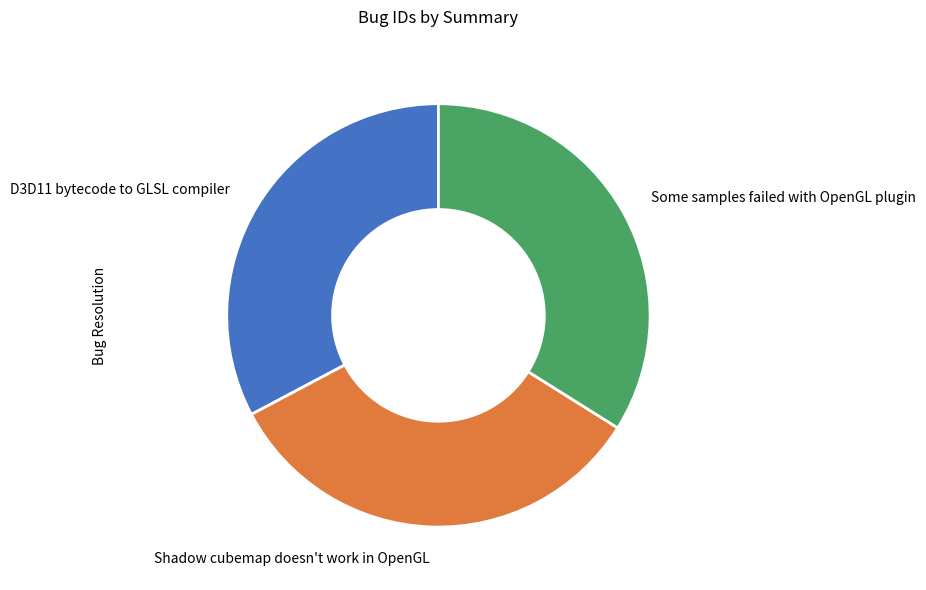

True or false: Some samples failed with OpenGL plugin accounts for 20% of the total.

False